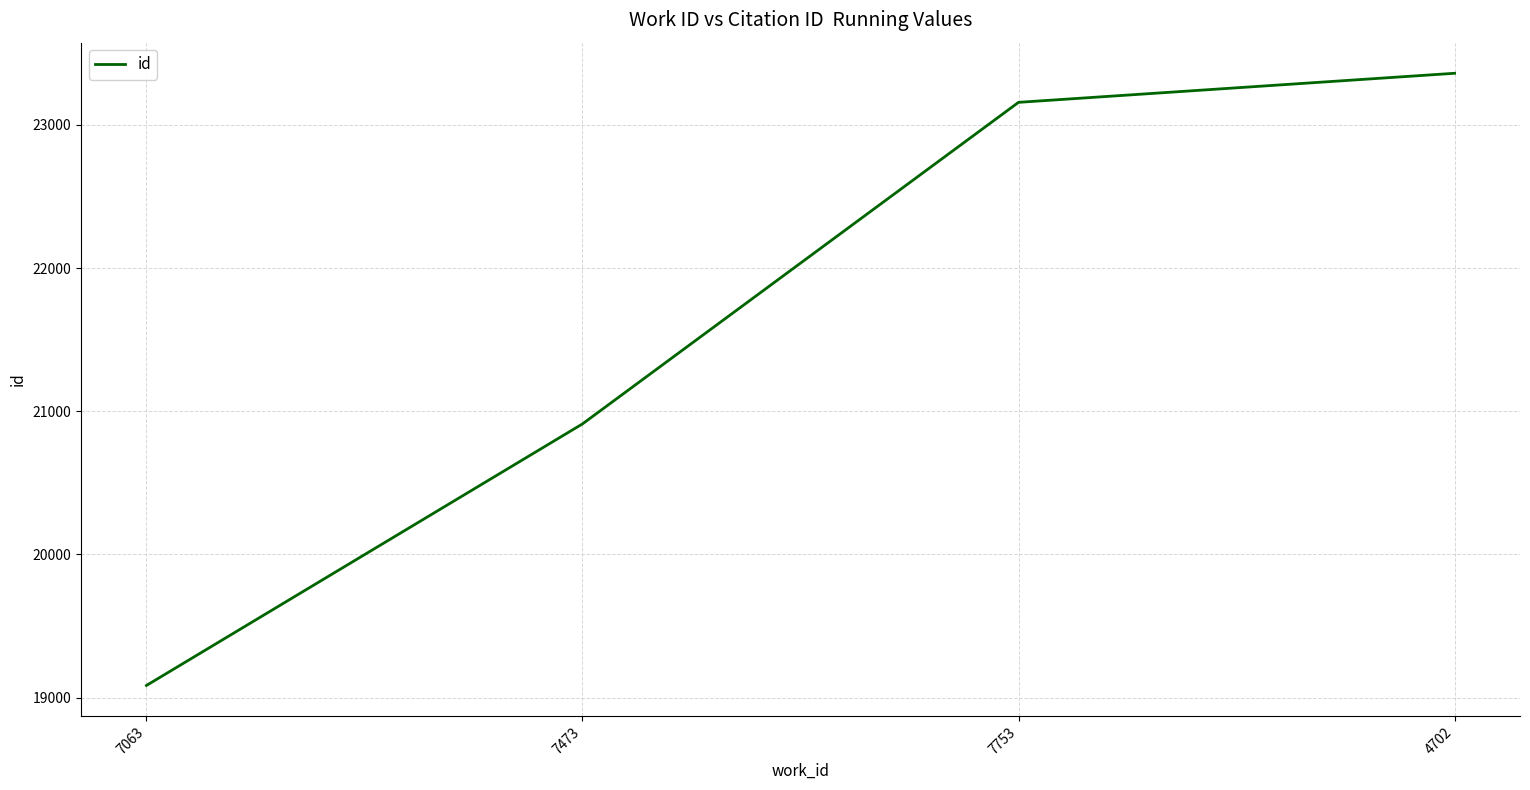

Reading right to left, extract all data points from this chart.

4702=23361	7753=23158	7473=20912	7063=19085